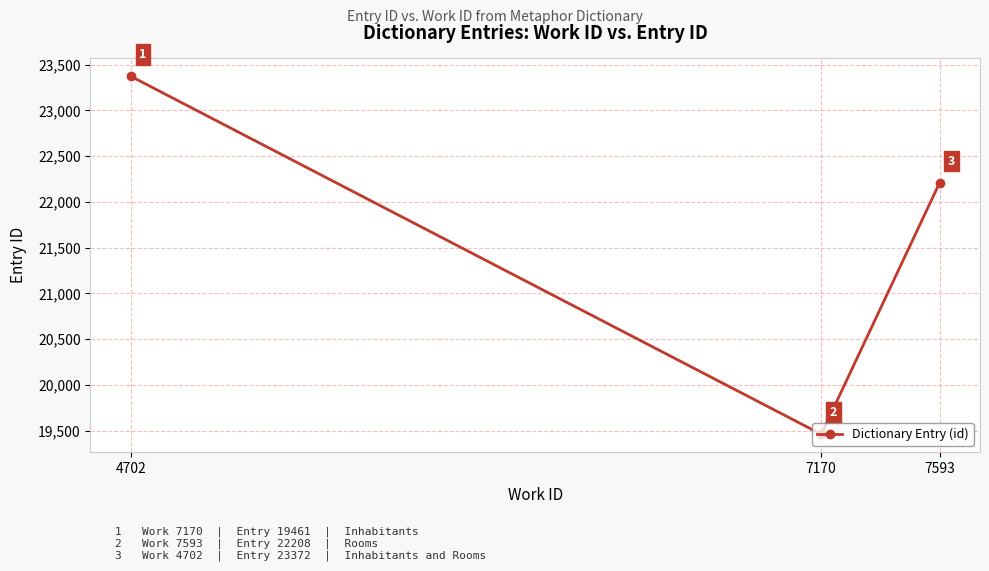

Which label corresponds to the smallest value in the chart?

7170